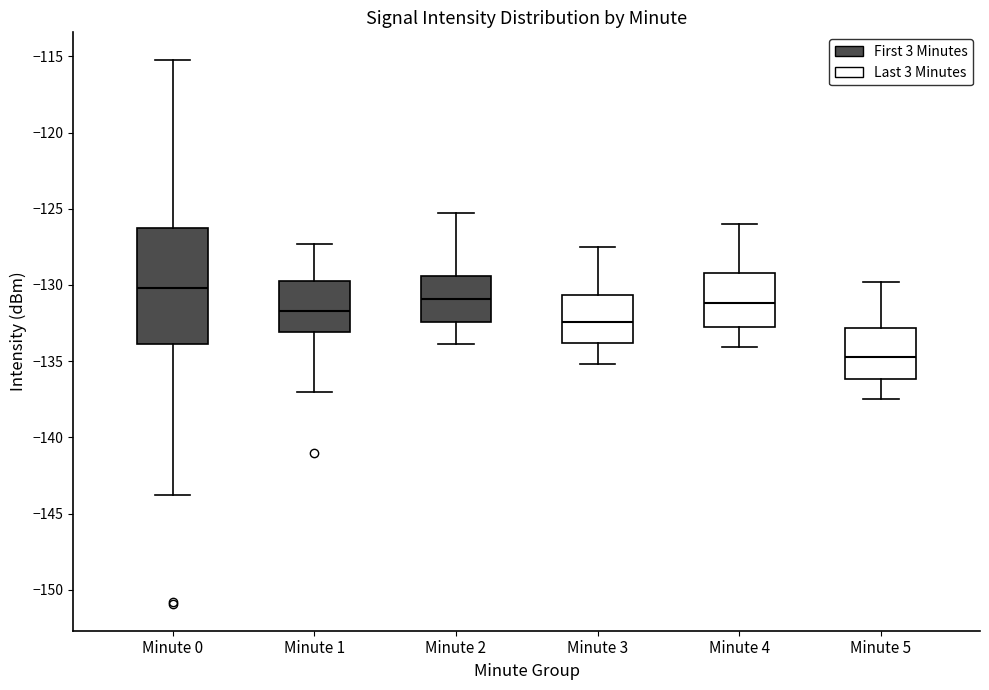

Which box is the tallest, from its lower edge to its upper edge?

Minute 0